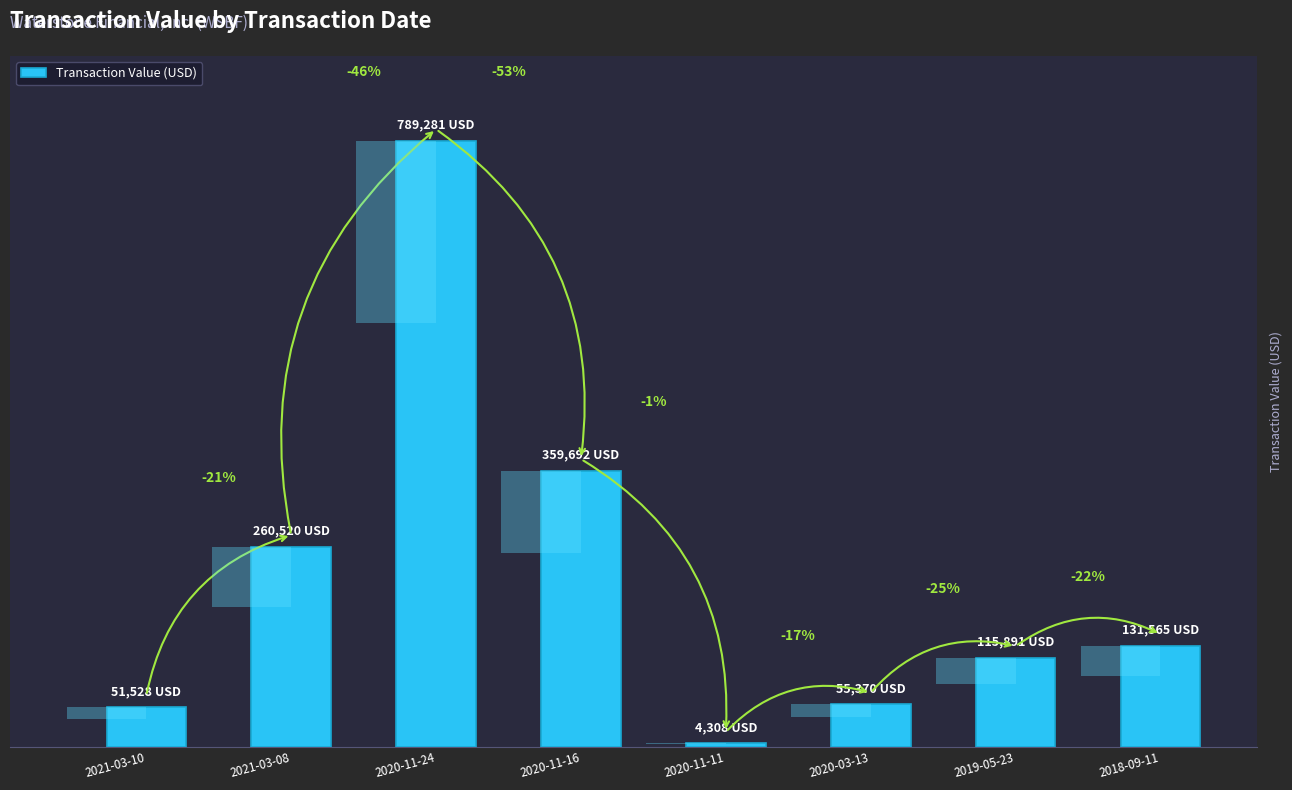

How many data points are above 131565?

3